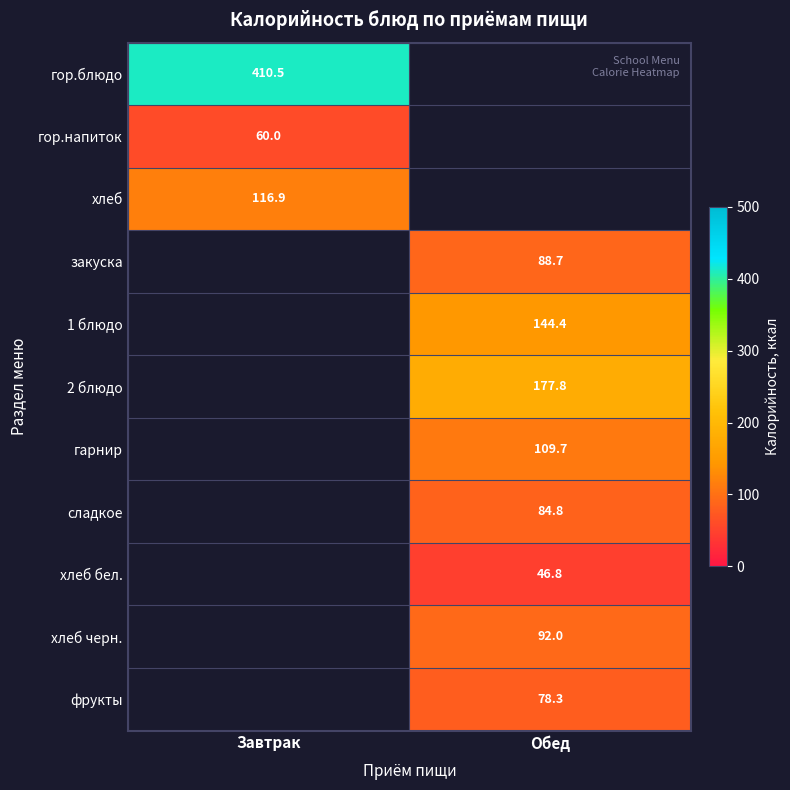

Is it true that 2 блюдо equals 62.8 at Обед?

False